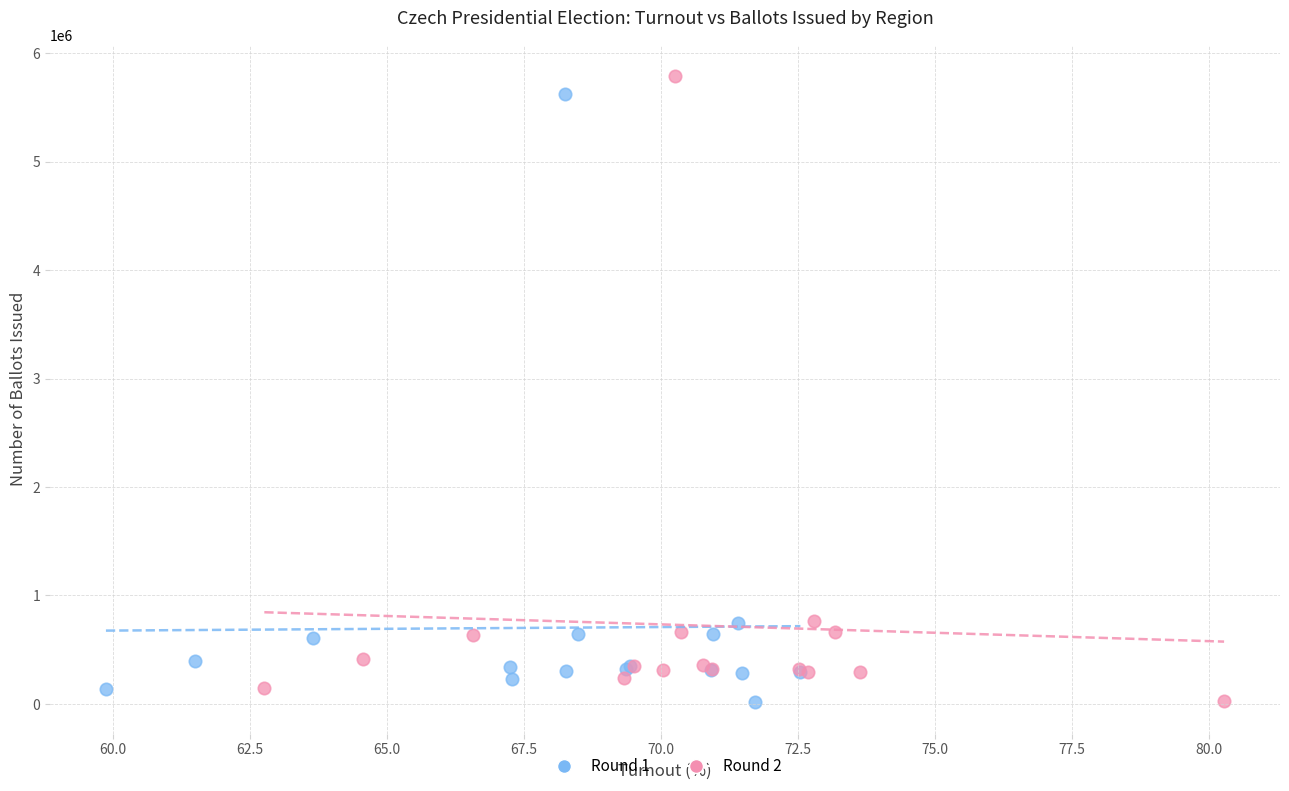

Which series has the widest spread of Y values?

Round 2